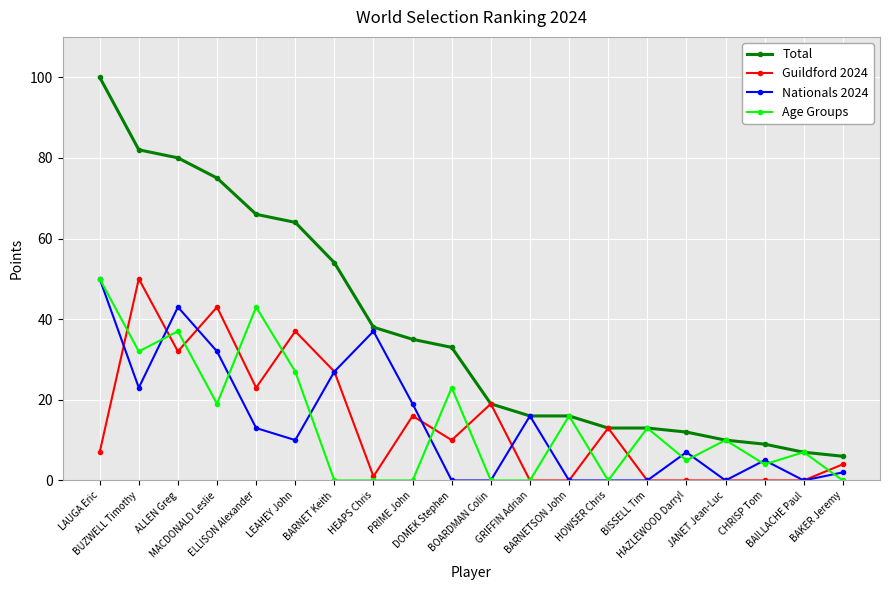

Reading left to right, extract all data points from this chart.

Total: 100	82	80	75	66	64	54	38	35	33	19	16	16	13	13	12	10	9	7	6
Guildford 2024: 7	50	32	43	23	37	27	1	16	10	19	0	0	13	0	0	0	0	0	4
Nationals 2024: 50	23	43	32	13	10	27	37	19	0	0	16	0	0	0	7	0	5	0	2
Age Groups: 50	32	37	19	43	27	0	0	0	23	0	0	16	0	13	5	10	4	7	0